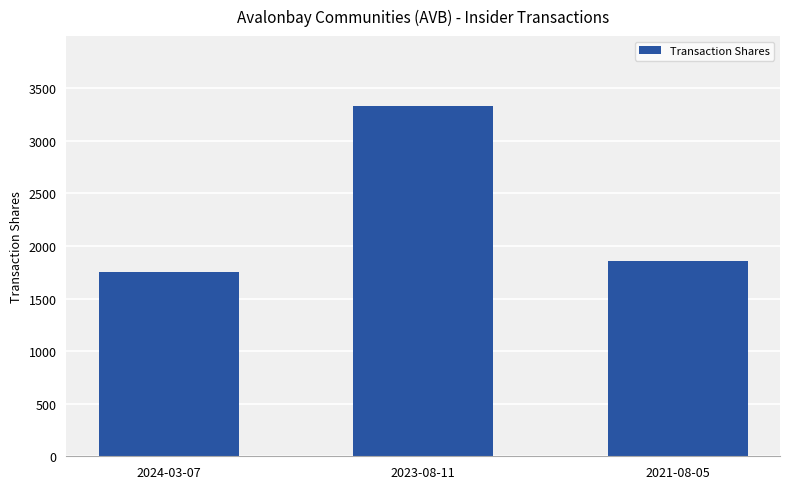

Where is the data nearest to the value 2540?

2021-08-05